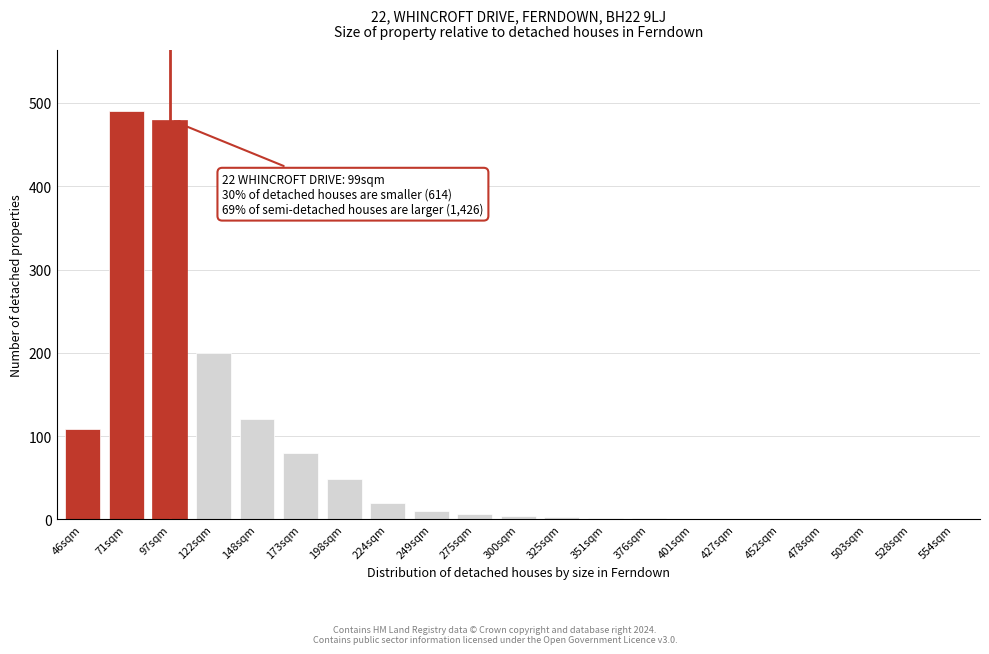

The value at 554sqm is -201. True or false?

False